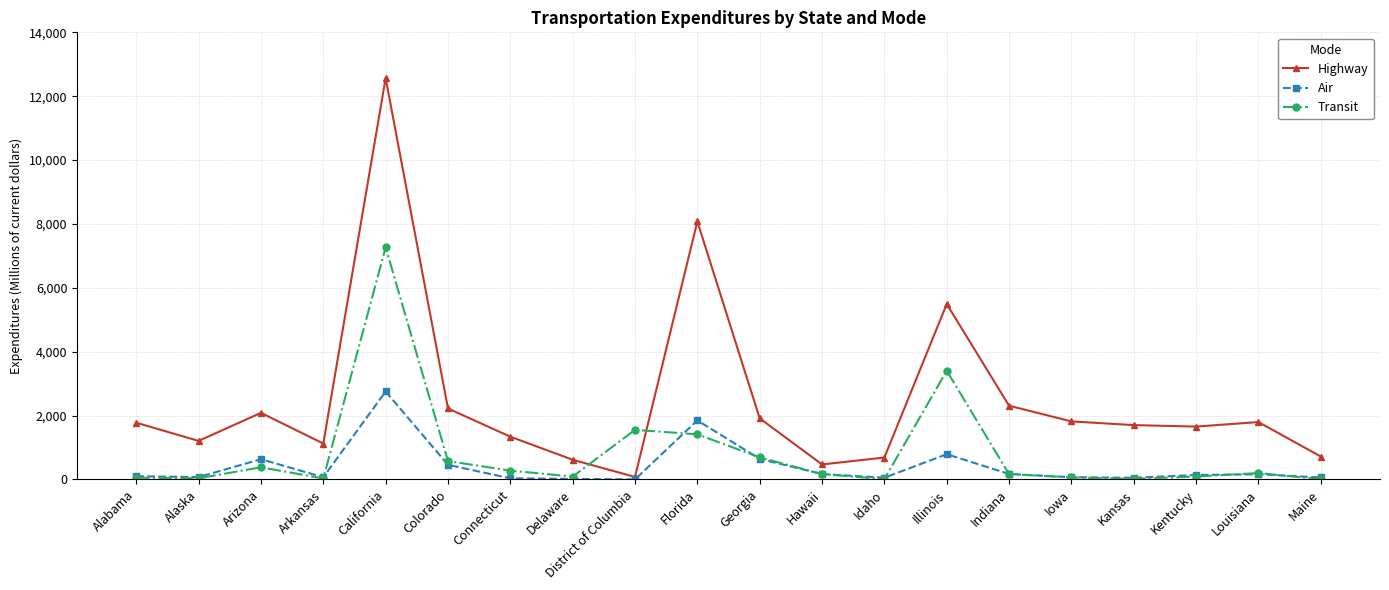

Which series changed the most between California and District of Columbia?

Highway